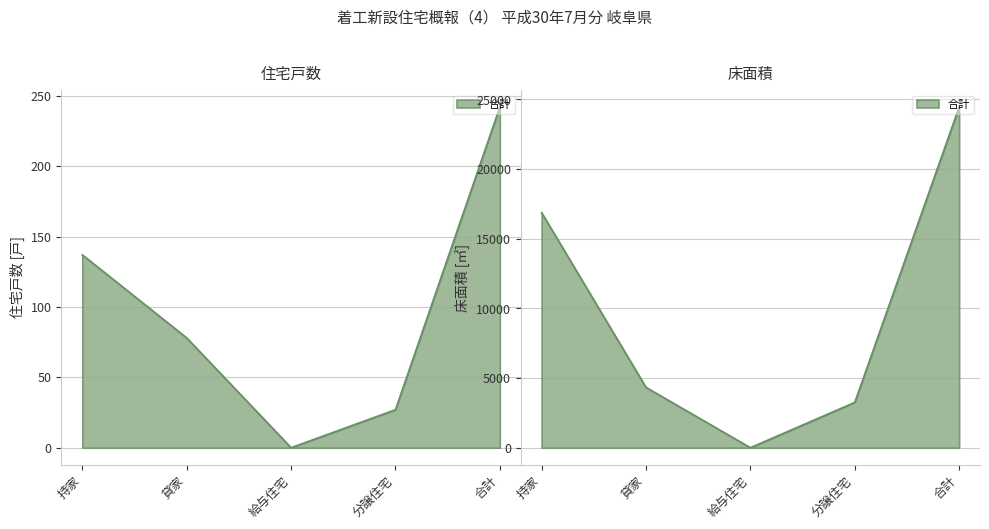

True or false: 合計 and 鉄骨造 cross at least once.

False